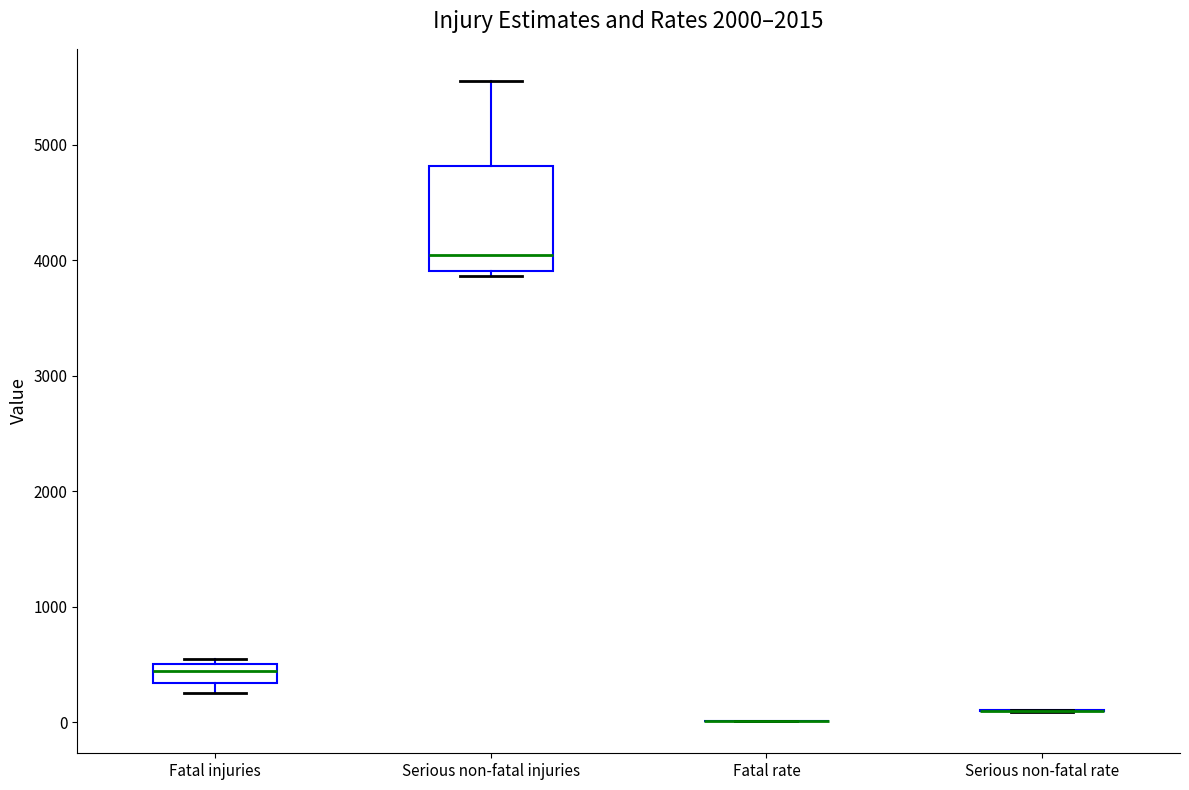

Reading left to right, read every box against the y-axis: the position of its median line, the range the box covers, and the ends of its whiskers. The values are not printed on the chart, so give them approximately, as read against the axis.

Fatal injuries: median 400, box 300 to 500, whiskers 300 (below the box's lower edge) to 500 (just above the box's upper edge)
Serious non-fatal injuries: median 4100, box 3900 to 4800, whiskers 3900 (just below the box's lower edge) to 5600
Fatal rate: box collapsed to a line at 0, whiskers 0 to 0
Serious non-fatal rate: box collapsed to a line at 100, whiskers 100 to 100